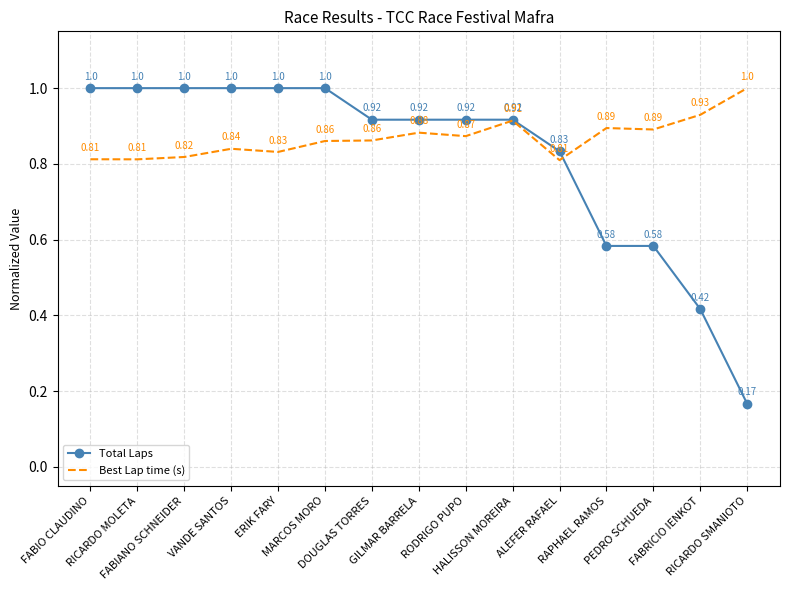

Which series has the widest spread of values?

Total Laps